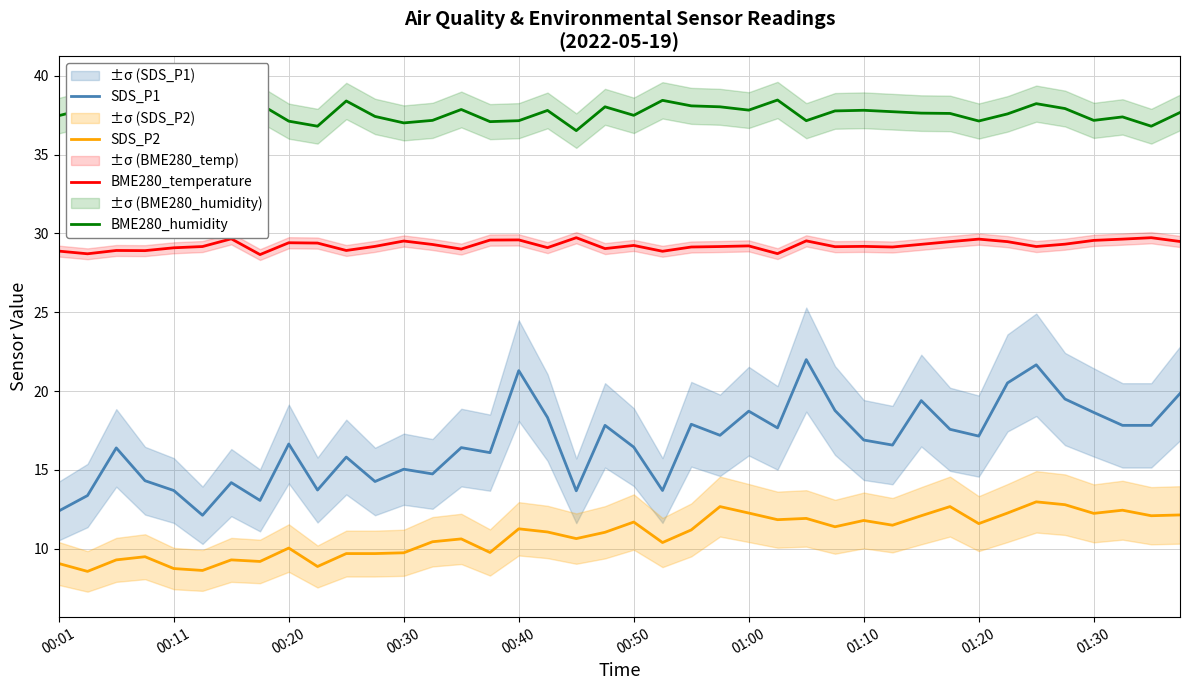

True or false: SDS_P1 and BME280_humidity cross at least once.

False